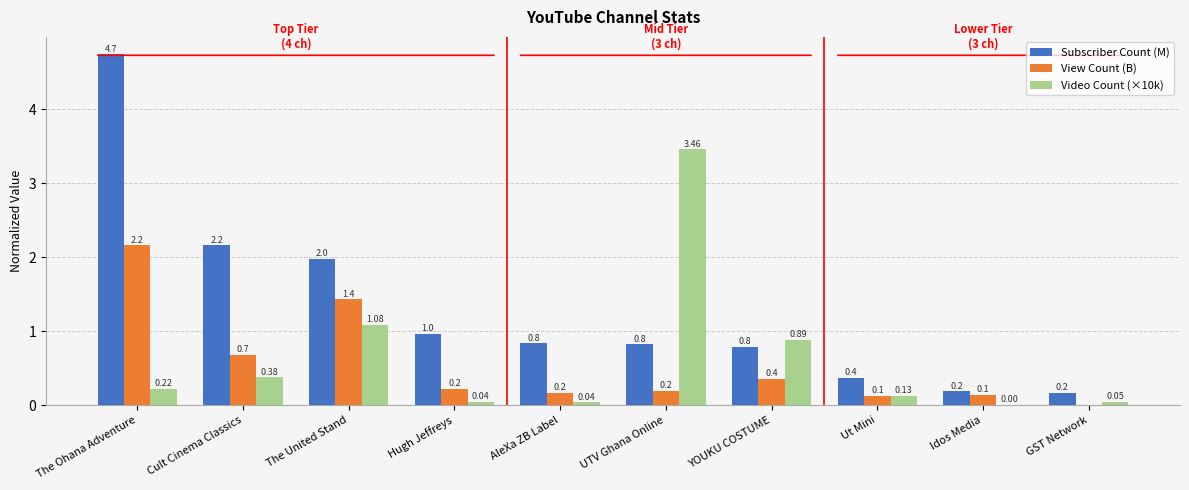

At which label is Video Count (×10k) closest to 1?

The United Stand